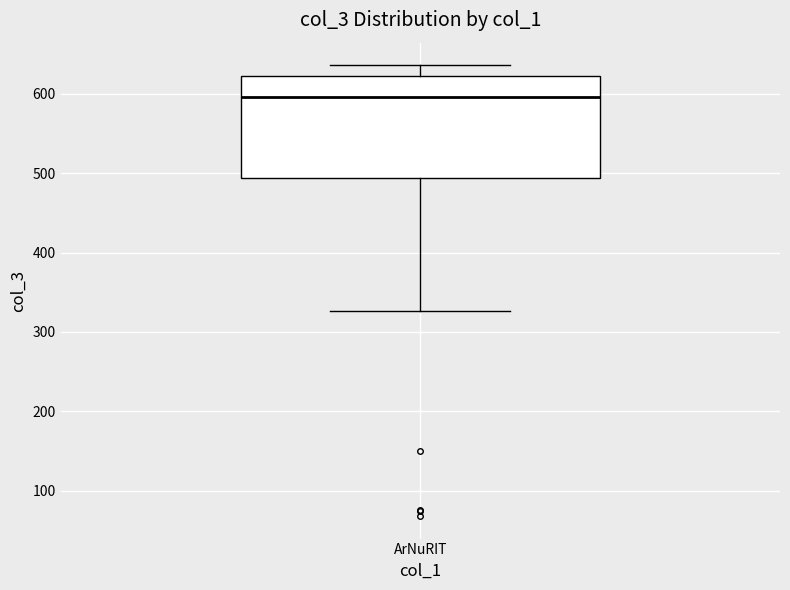

Read this box plot against the y-axis: the position of the median line, the range covered by the box, and the ends of both whiskers. The values are not printed on the chart, so give them approximately, as read against the axis.

median 600, box 490 to 620, whiskers 330 to 640